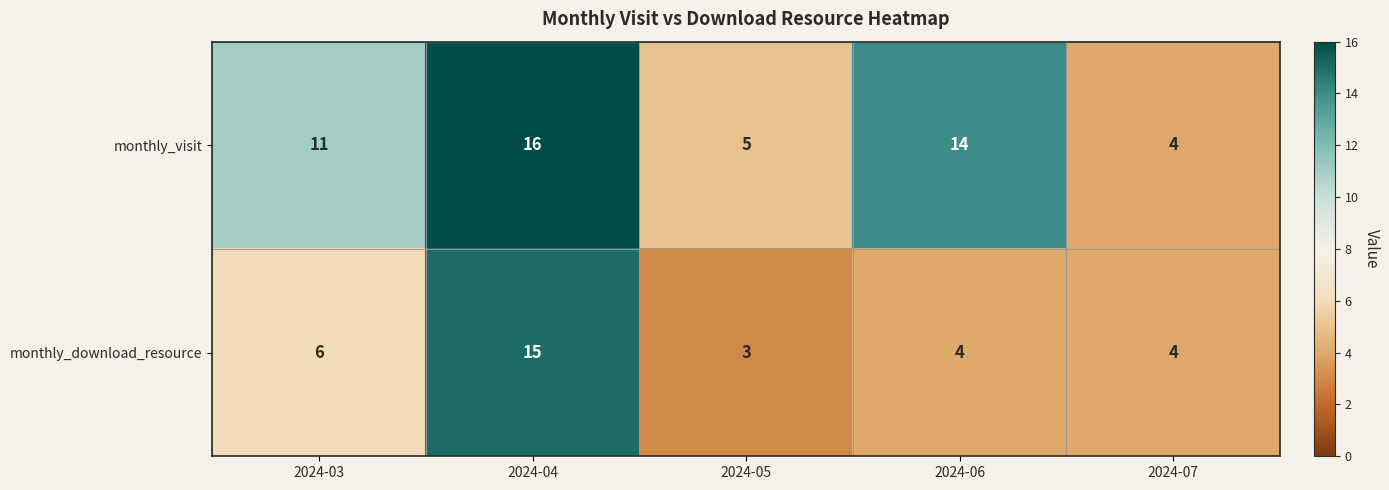

Which series has the largest total across all categories?

monthly_visit